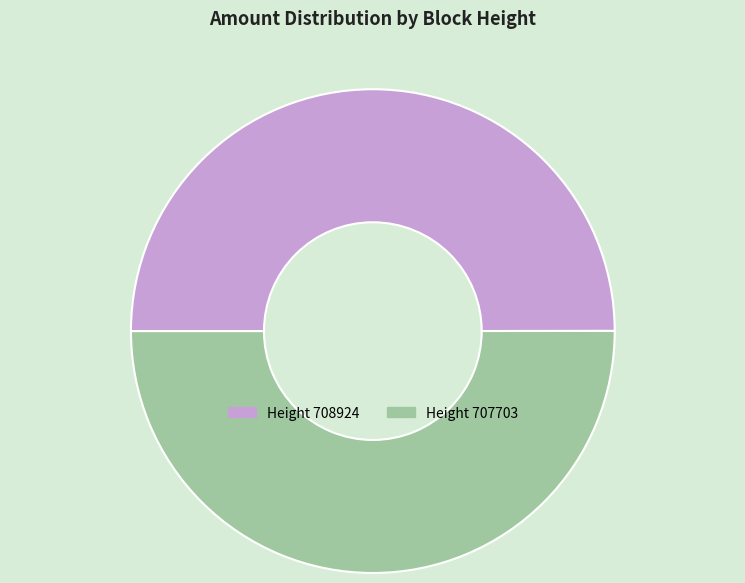

Count the number of slices in the pie.

2